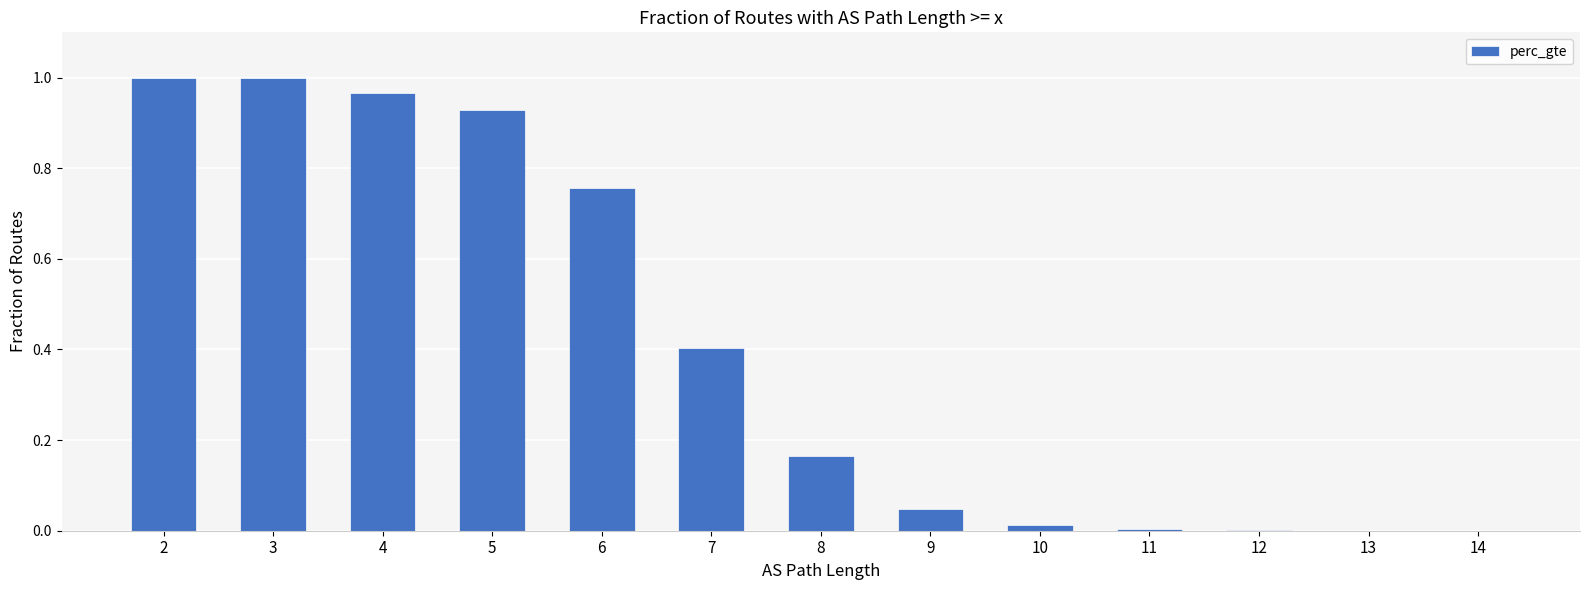

The chart shows a value of 0.0 at 10. True or false?

True